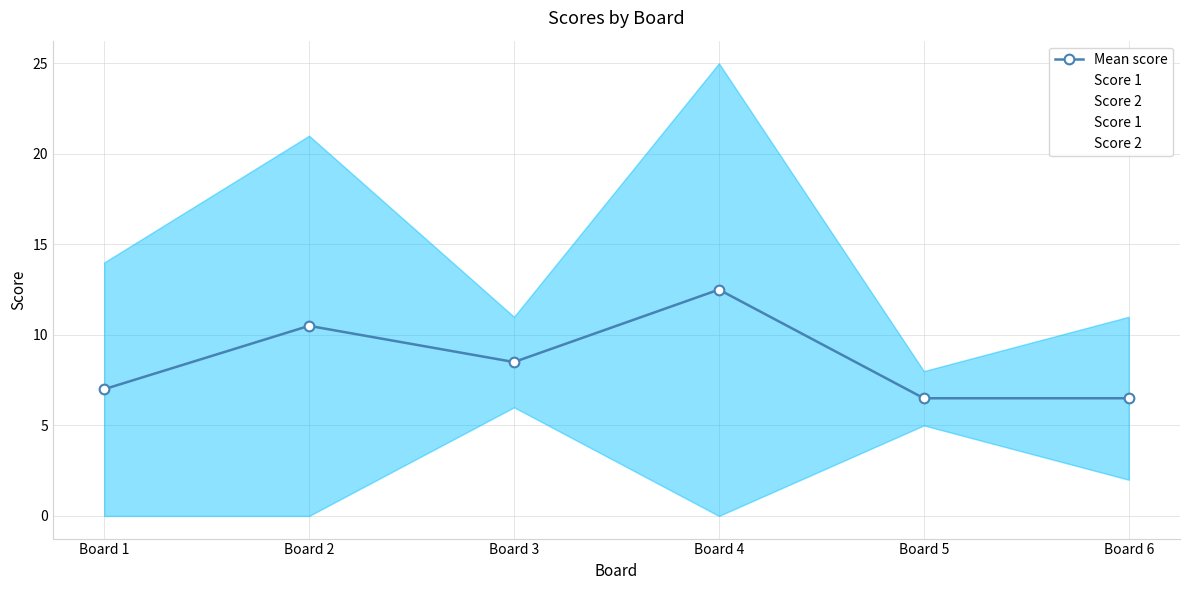

Which series has the largest total across all categories?

Score 1